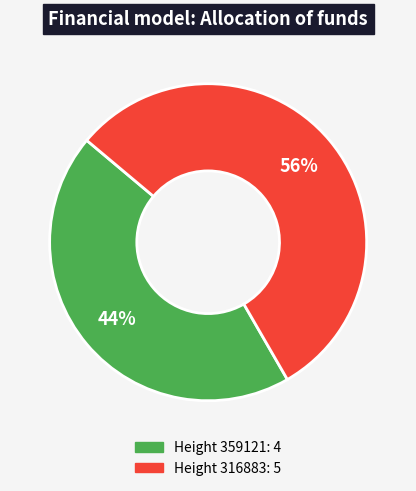

Does any single category account for the majority?

Yes